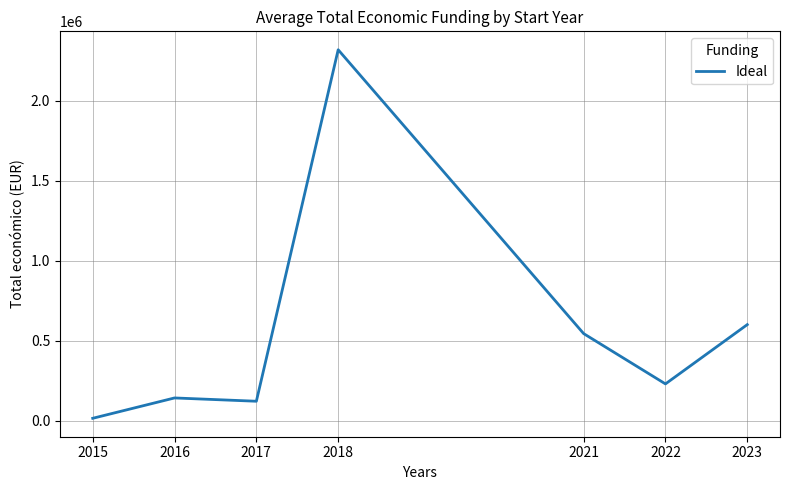

True or false: there are more than 1 points higher than both neighbors.

True